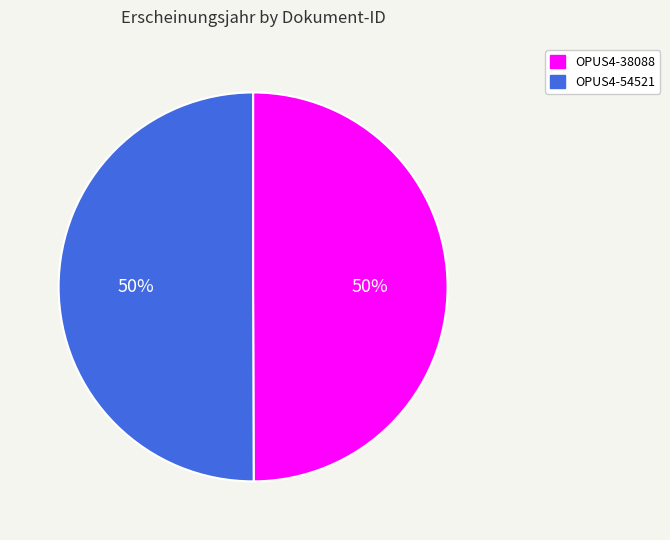

Combined, do OPUS4-54521 and OPUS4-38088 account for over 50%?

Yes